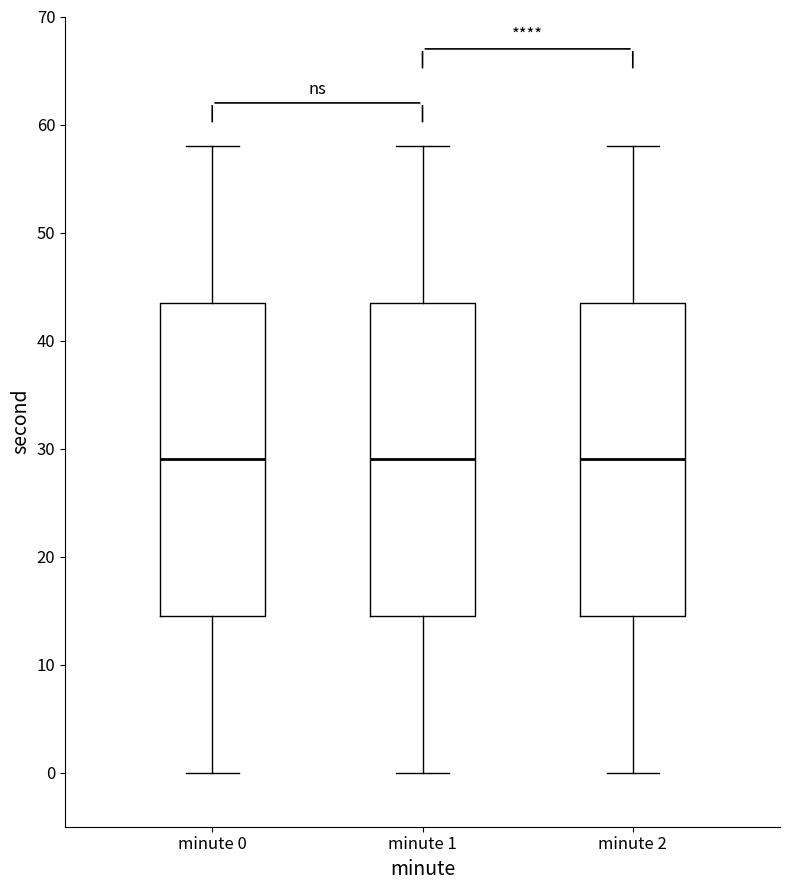

Where is the lower edge of the box for minute 0 on the y-axis? The values are not printed on the chart, so give them approximately, as read against the axis.

15